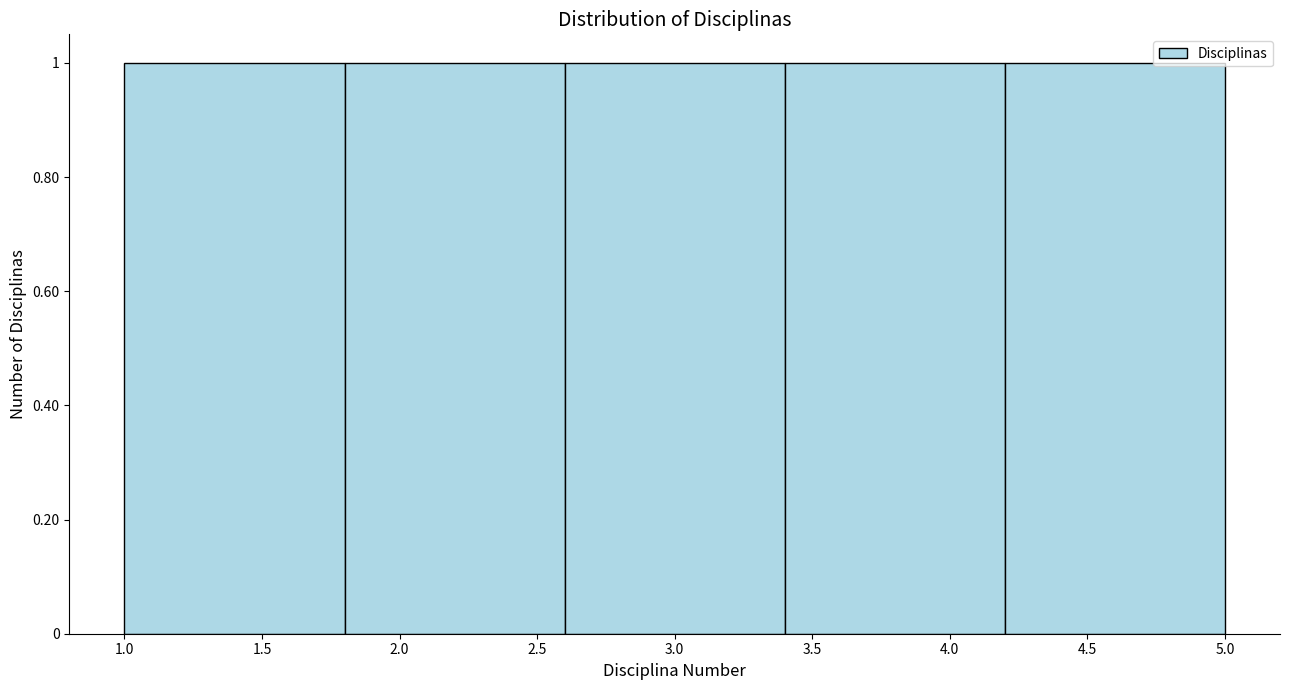

How tall is the bar that spans 3.4 to 4.2 on the x-axis? The values are not printed on the chart, so give them approximately, as read against the axis.

1